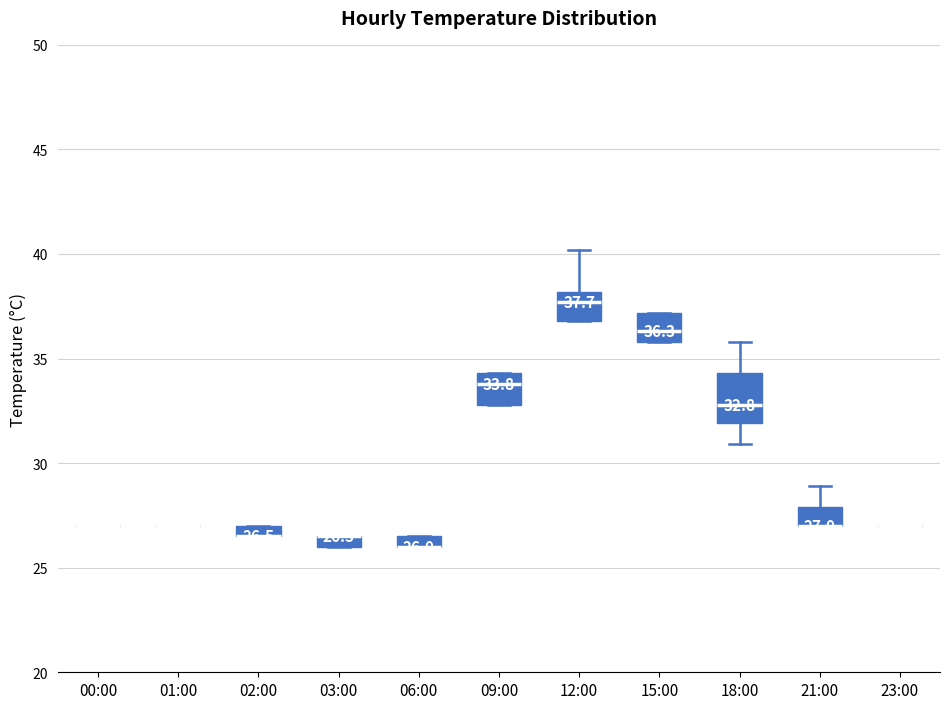

Which box is the tallest, from its lower edge to its upper edge?

18:00